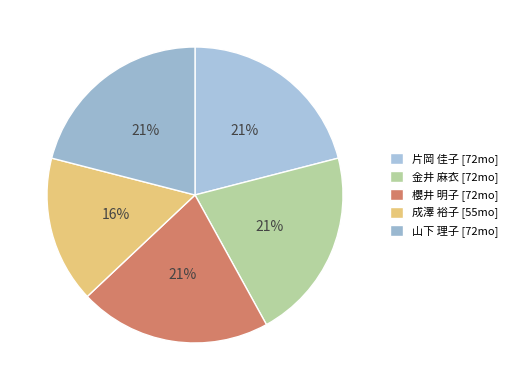

To the nearest percent, what is the average slice percentage?

20%